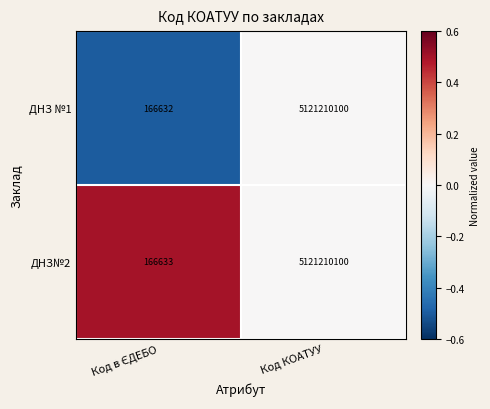

Which category has the highest value across all series?

Код КОАТУУ